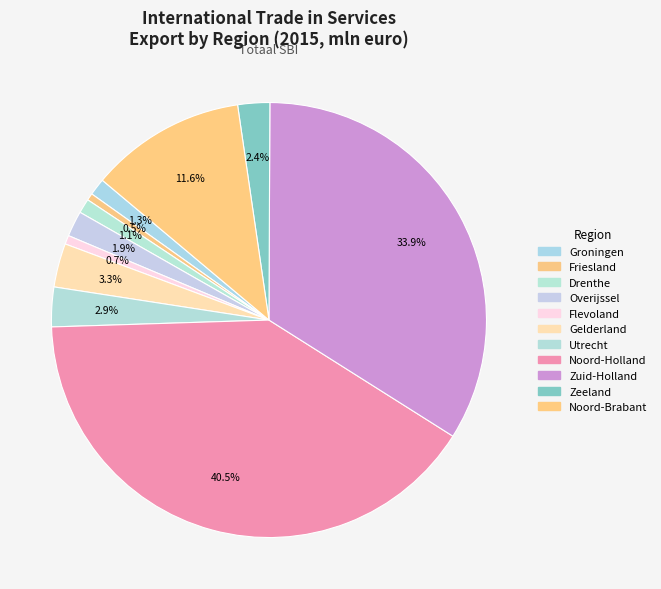

To the nearest percent, what is the difference between the Utrecht and Zeeland slice percentages?

1%